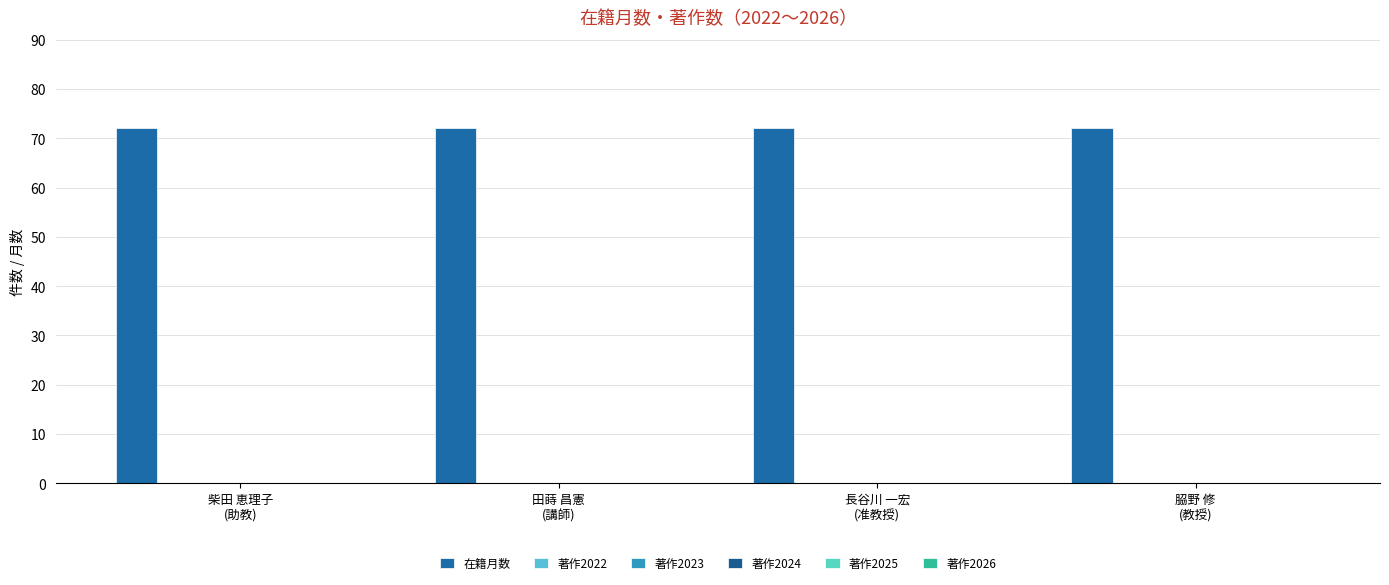

Which category has the highest value across all series?

柴田 恵理子
(助教)